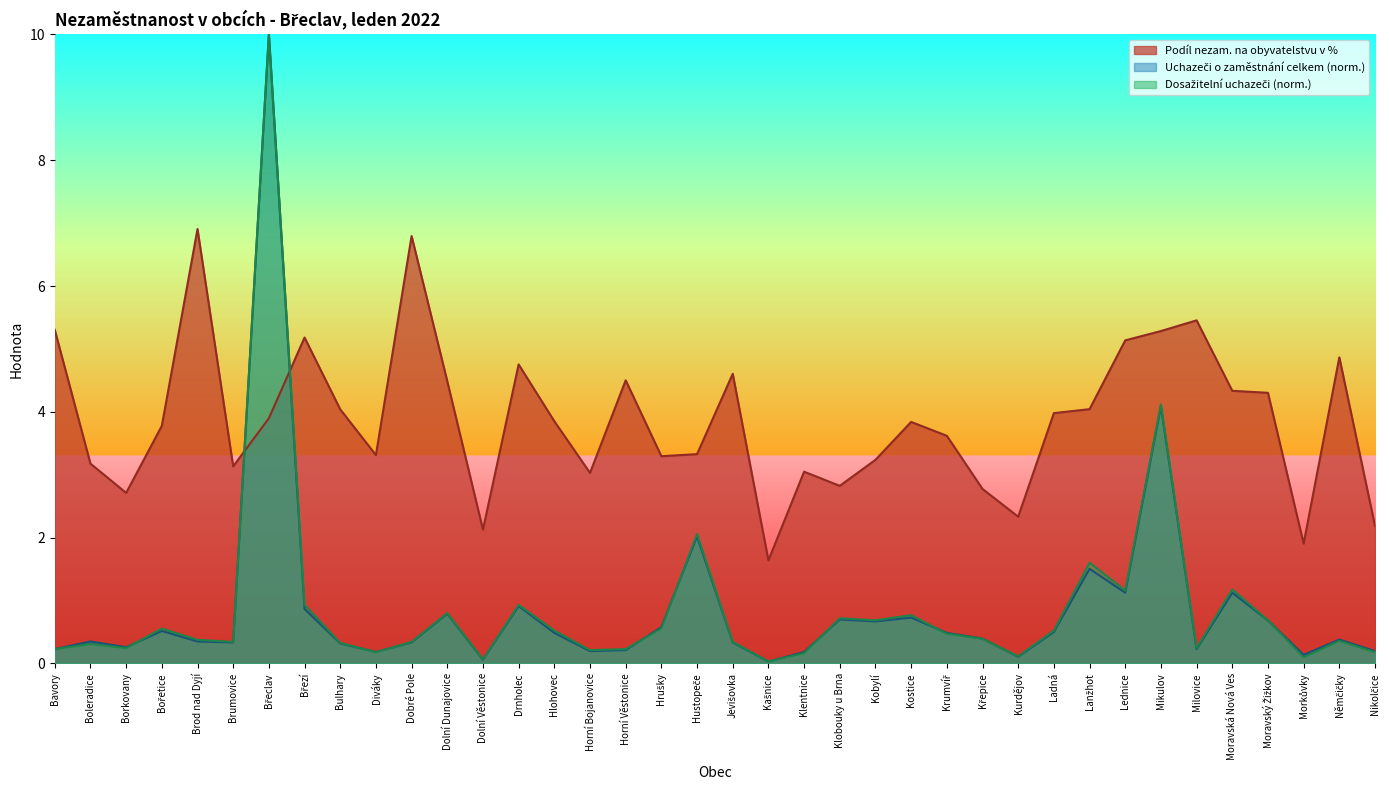

Reading left to right, what are all the values shown in this chart?

Podíl nezam. na obyvatelstvu v %: 5.3	3.2	2.7	3.8	6.9	3.1	3.9	5.2	4.0	3.3	6.8	4.5	2.1	4.8	3.9	3.0	4.5	3.3	3.3	4.6	1.6	3.0	2.8	3.2	3.8	3.6	2.8	2.3	4.0	4.0	5.1	5.3	5.5	4.3	4.3	1.9	4.9	2.2
Uchazeči o zaměstnání celkem: 0.2	0.3	0.3	0.5	0.3	0.3	10.0	0.9	0.3	0.2	0.3	0.8	0.1	0.9	0.5	0.2	0.2	0.6	2.0	0.3	0.0	0.2	0.7	0.7	0.7	0.5	0.4	0.1	0.5	1.5	1.1	4.1	0.2	1.1	0.7	0.1	0.4	0.2
Dosažitelní uchazeči o zaměstnání: 0.2	0.3	0.2	0.6	0.4	0.3	10.0	0.9	0.3	0.2	0.3	0.8	0.1	0.9	0.5	0.2	0.2	0.6	2.1	0.3	0.0	0.2	0.7	0.7	0.8	0.5	0.4	0.1	0.5	1.6	1.2	4.1	0.2	1.2	0.7	0.1	0.4	0.2